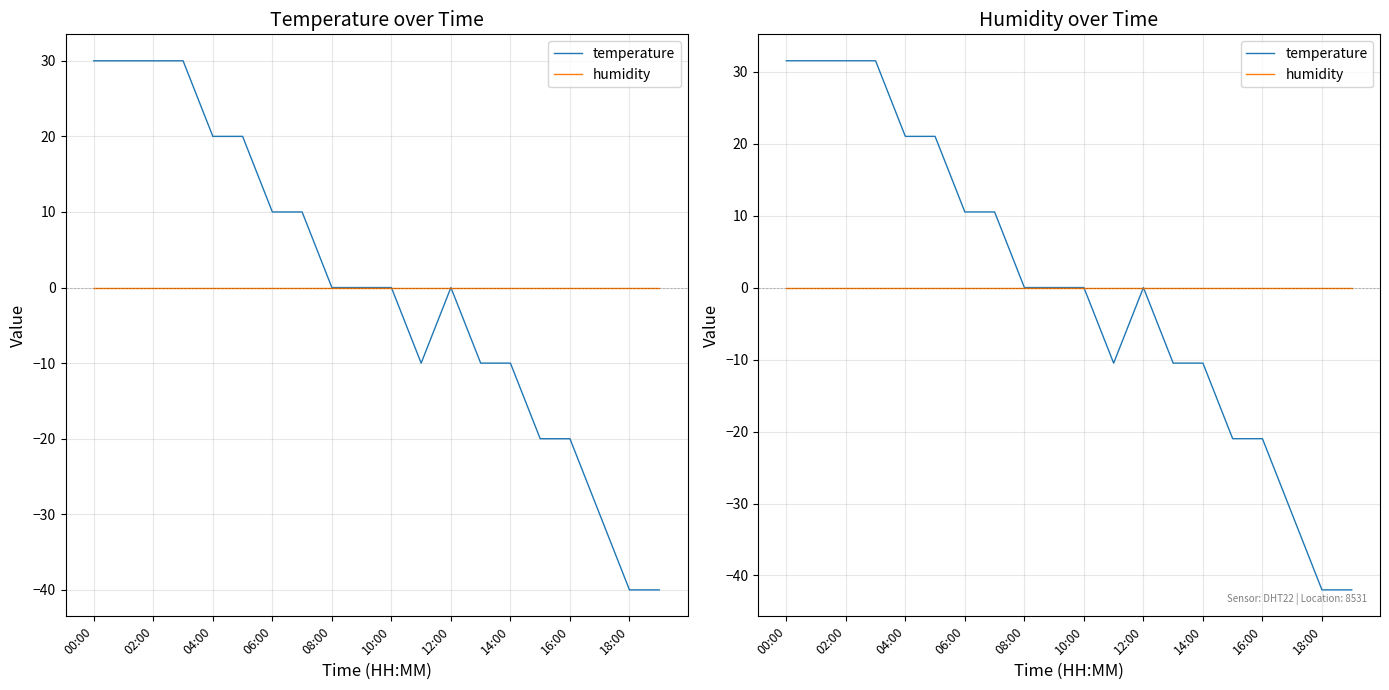

Which category has the lowest value in the humidity series?

00:00